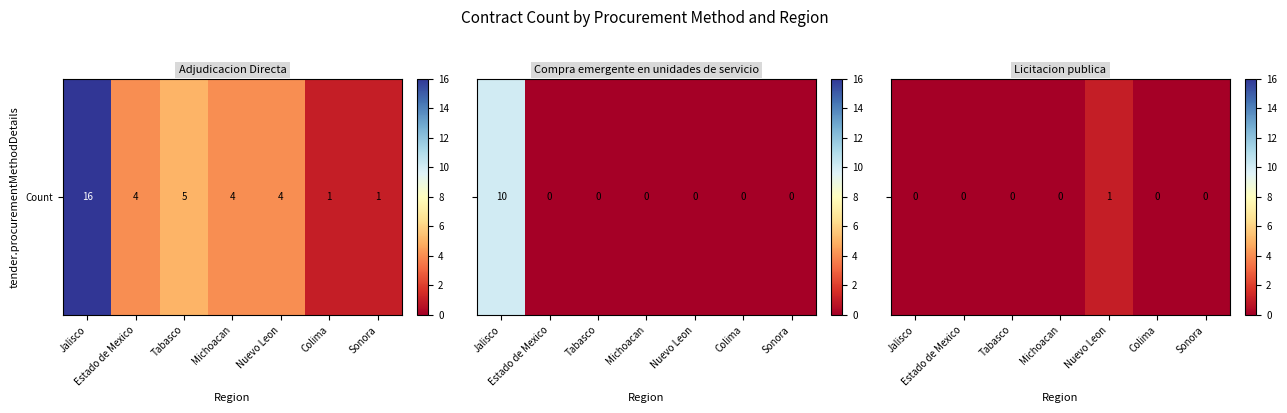

How many categories are shown in the chart?

7